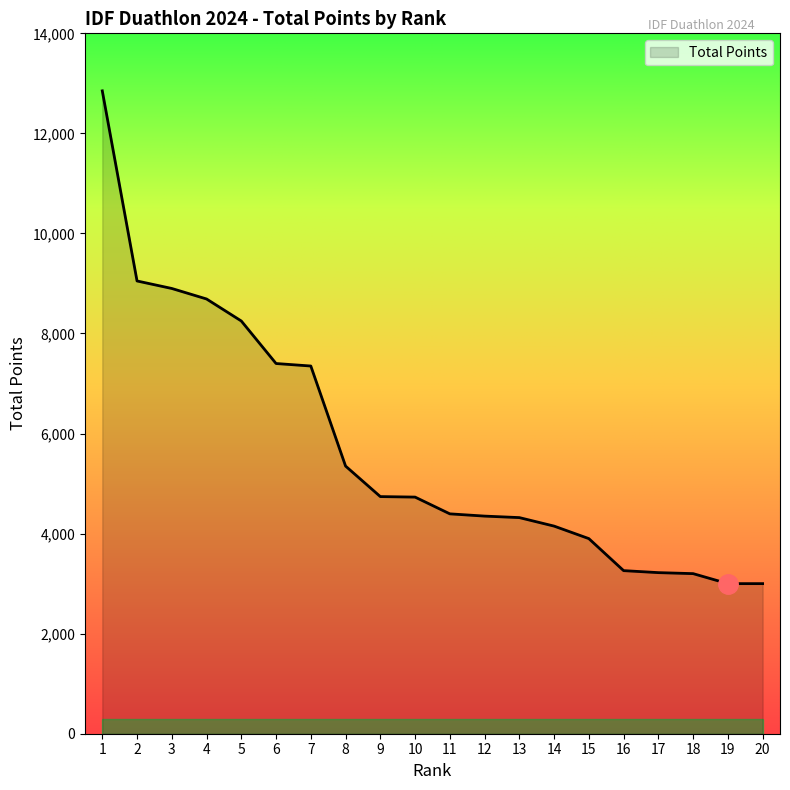

True or false: the data shows 1296 at 10.

False